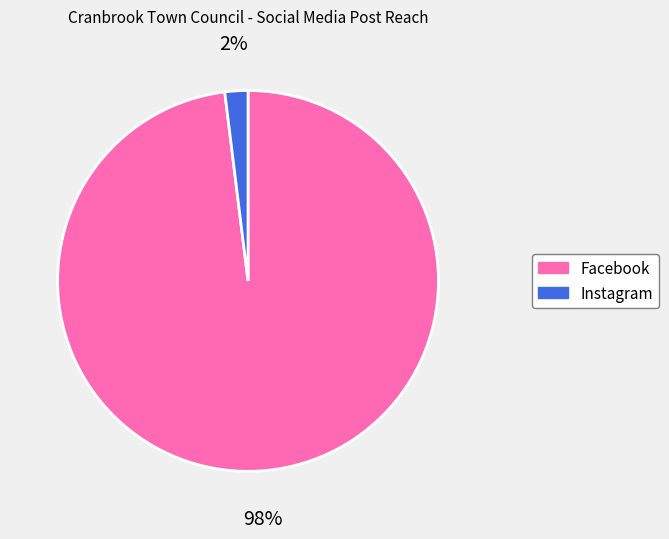

Count the number of slices in the pie.

2